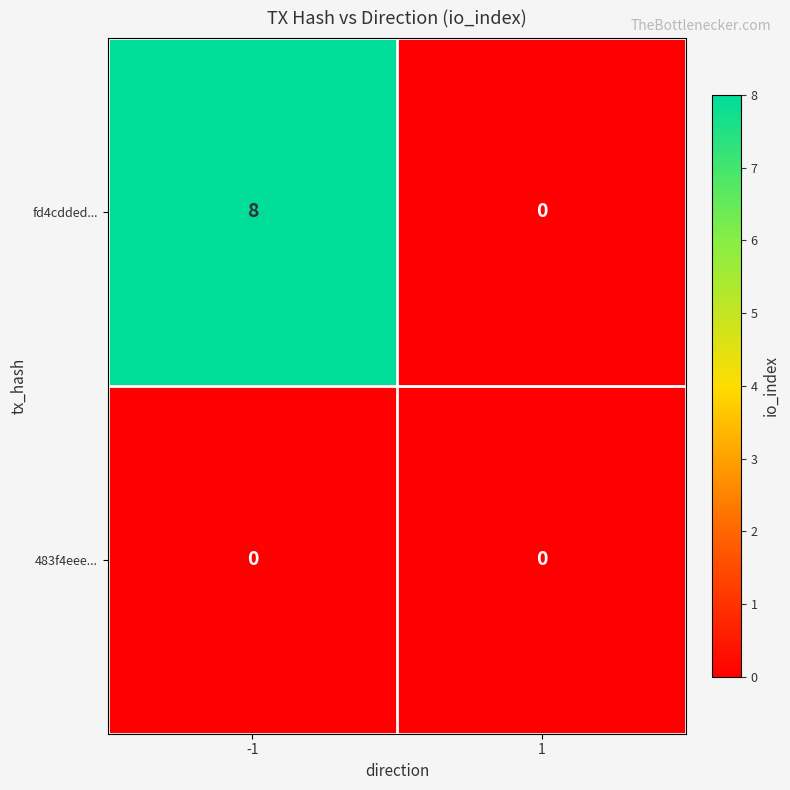

What is the average value of the fd4cdded... series?

4